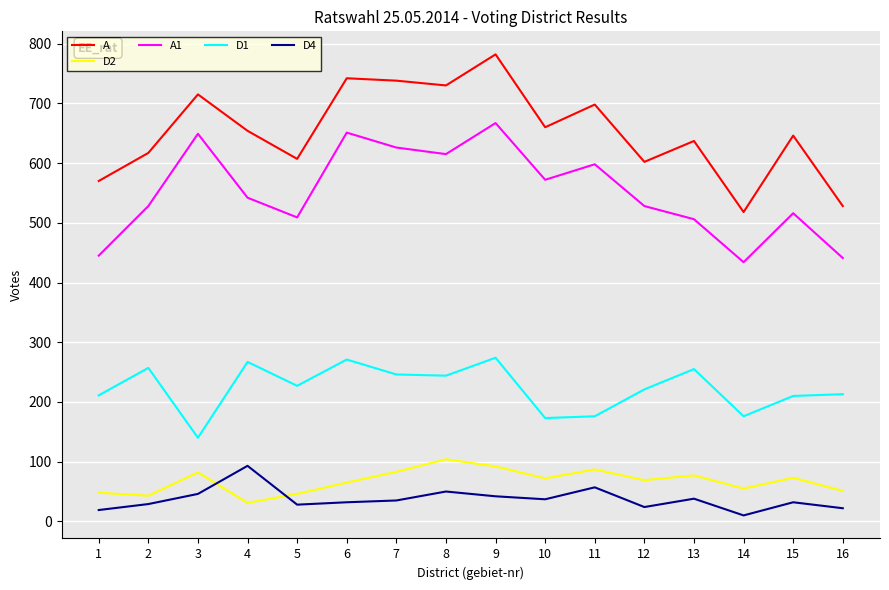

In A1, how many points are higher than both neighbors (excluding endpoints)?

5